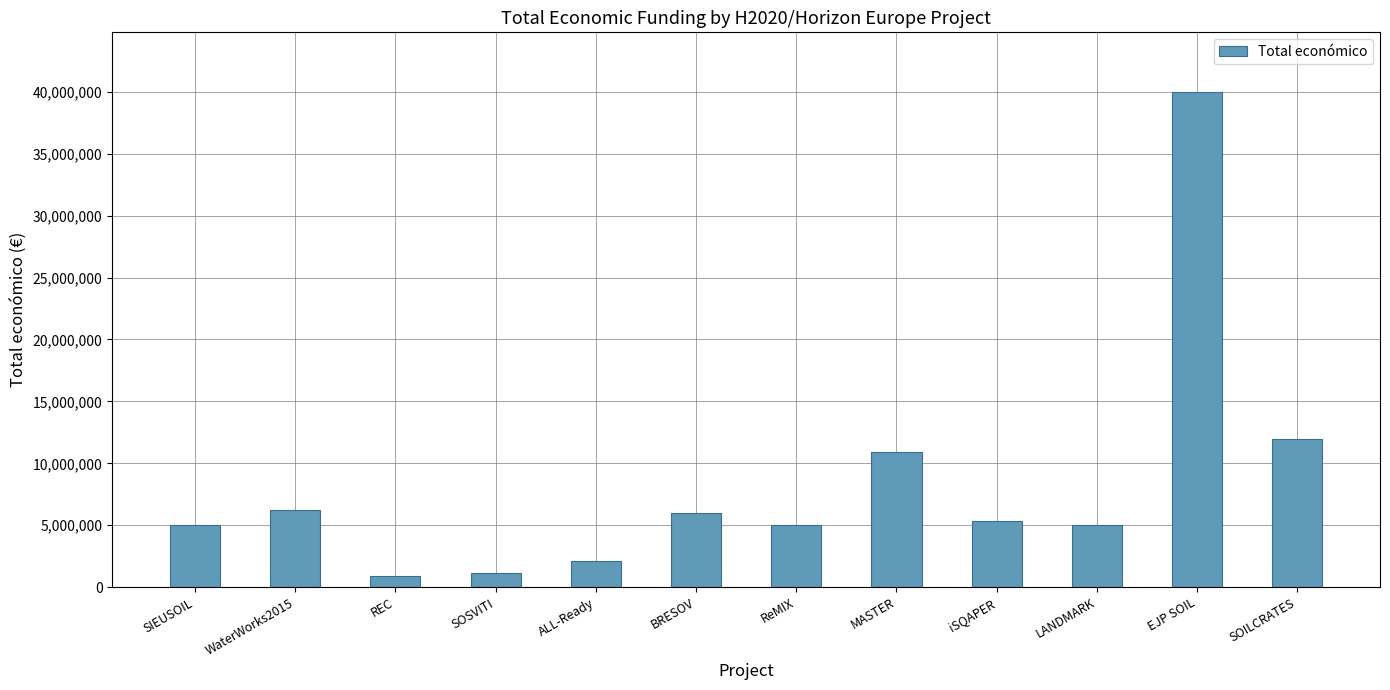

Between iSQAPER and SOSVITI, which is larger?

iSQAPER